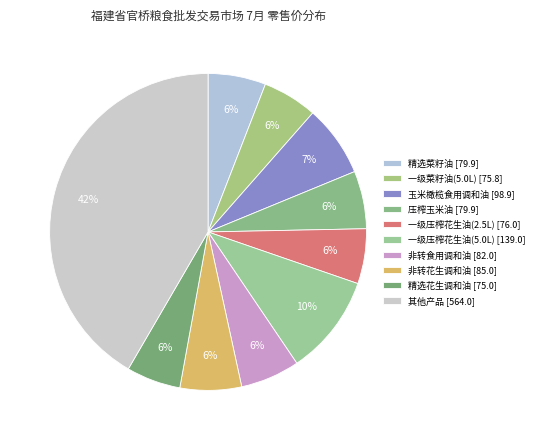

How many segments does this pie chart have?

10